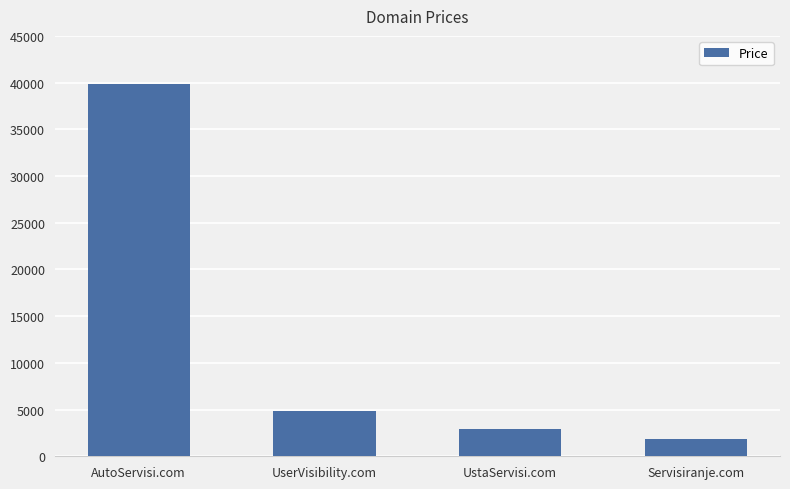

What is the difference between the second highest and minimum values?

3000